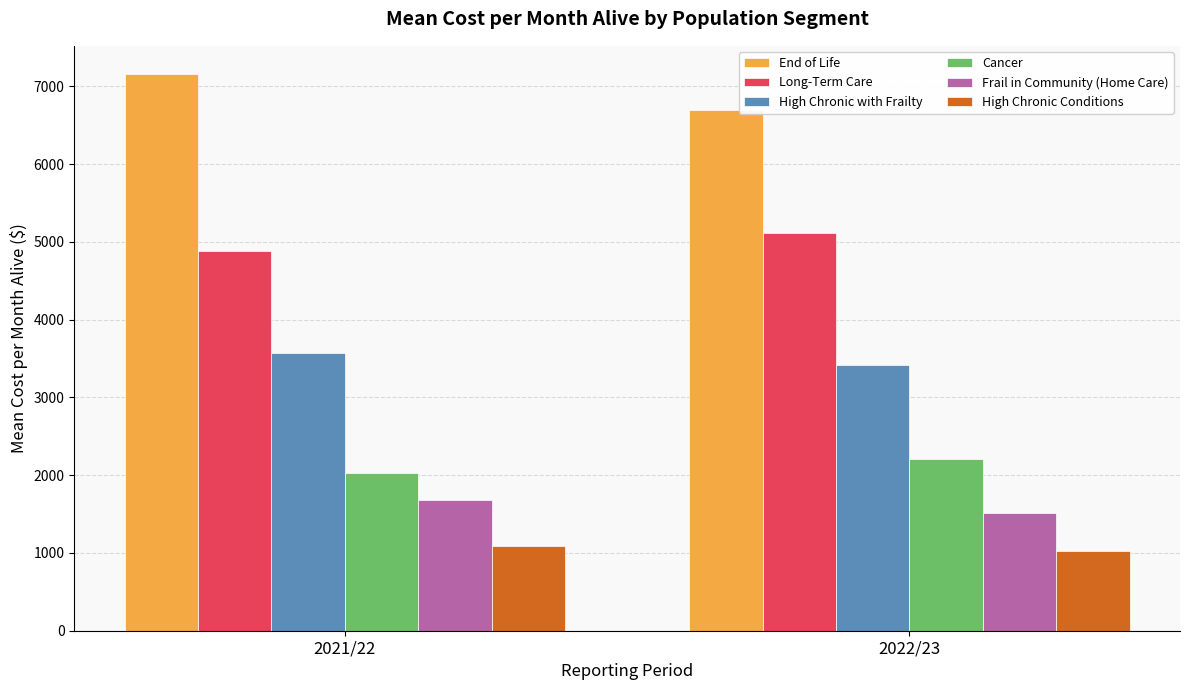

What are all the series names shown in the legend?

End of Life, Long-Term Care, High Chronic with Frailty, Cancer, Frail in Community (Home Care), High Chronic Conditions